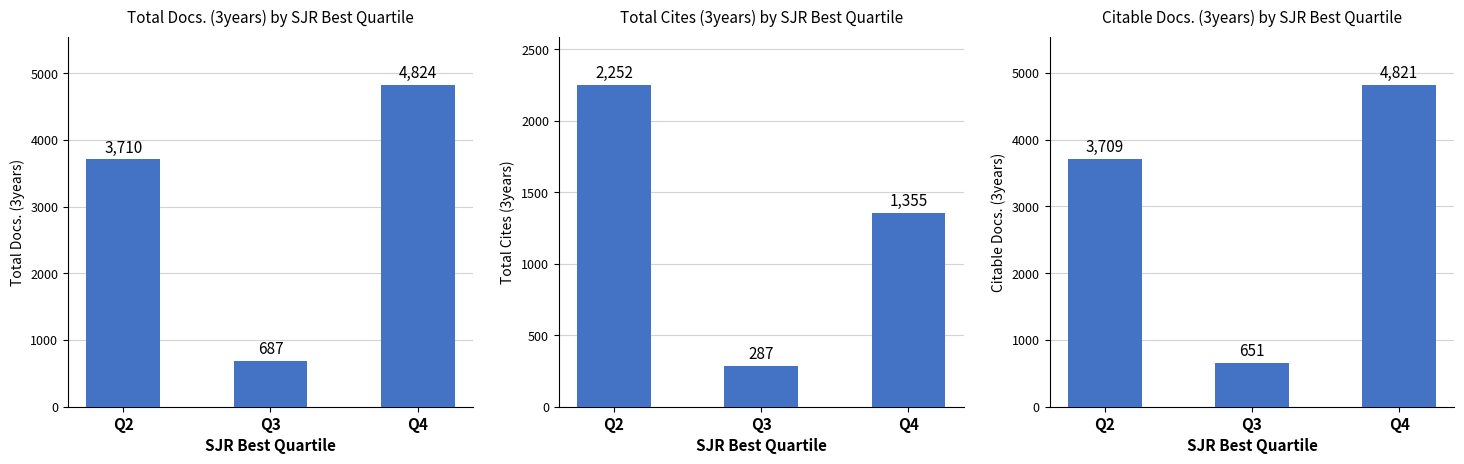

Which label corresponds to the largest value in the chart?

Q4